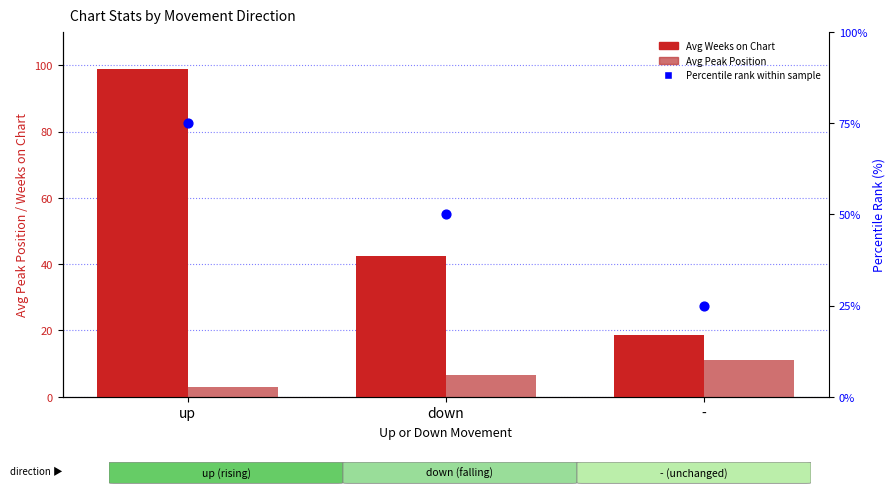

At which category is the sum across all series the highest?

up